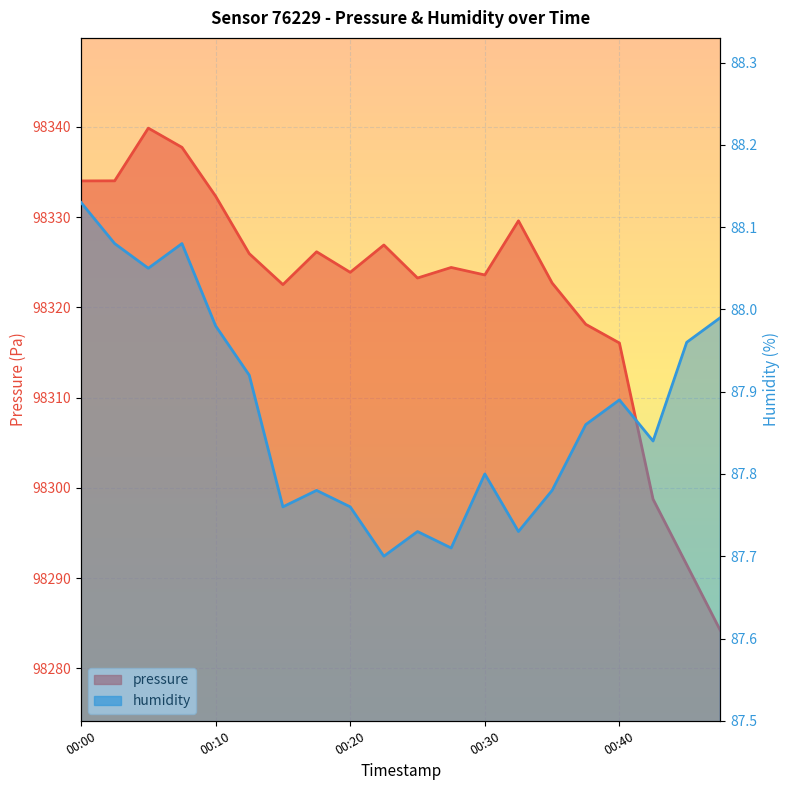

At 00:28, list the series in order from largest to smallest.

pressure, humidity